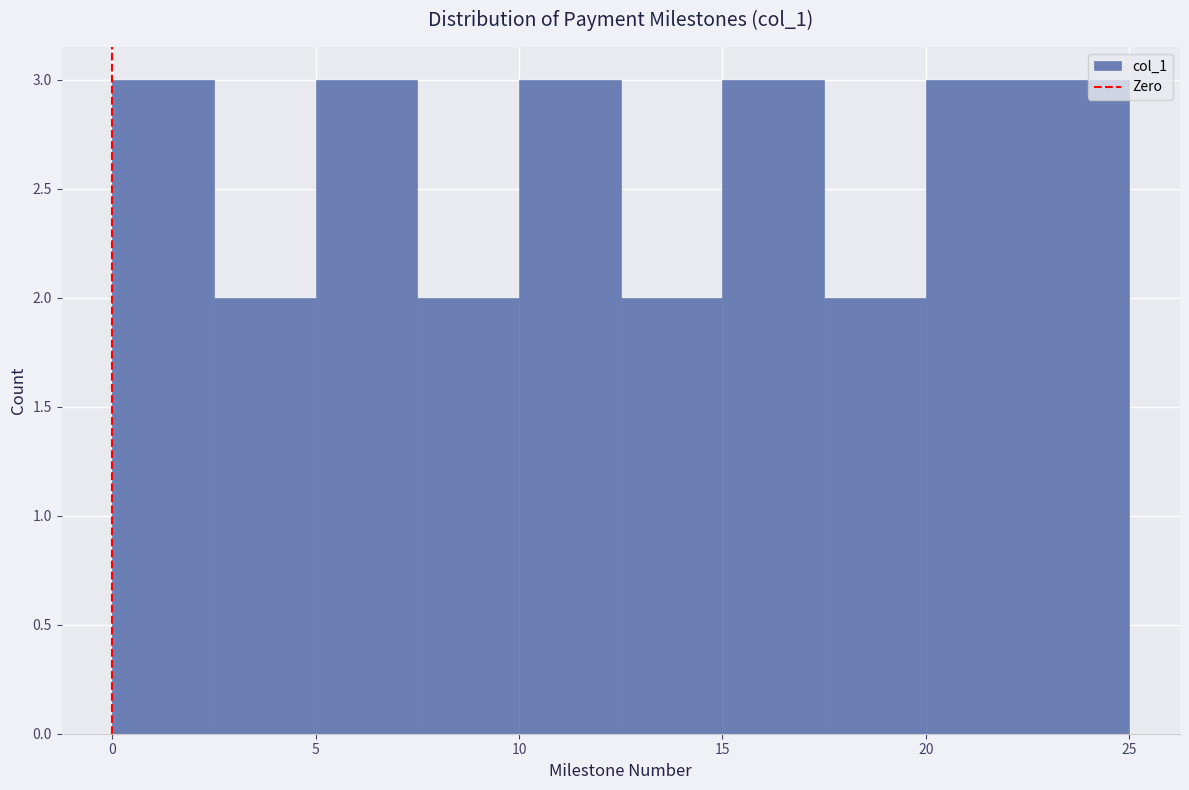

Reading left to right, transcribe this chart: for each bar, give the range it covers on the x-axis and its height. The values are not printed on the chart, so give them approximately, as read against the axis.

0.0 to 2.5: 3
2.5 to 5.0: 2
5.0 to 7.5: 3
7.5 to 10.0: 2
10.0 to 12.5: 3
12.5 to 15.0: 2
15.0 to 17.5: 3
17.5 to 20.0: 2
20.0 to 22.5: 3
22.5 to 25.0: 3